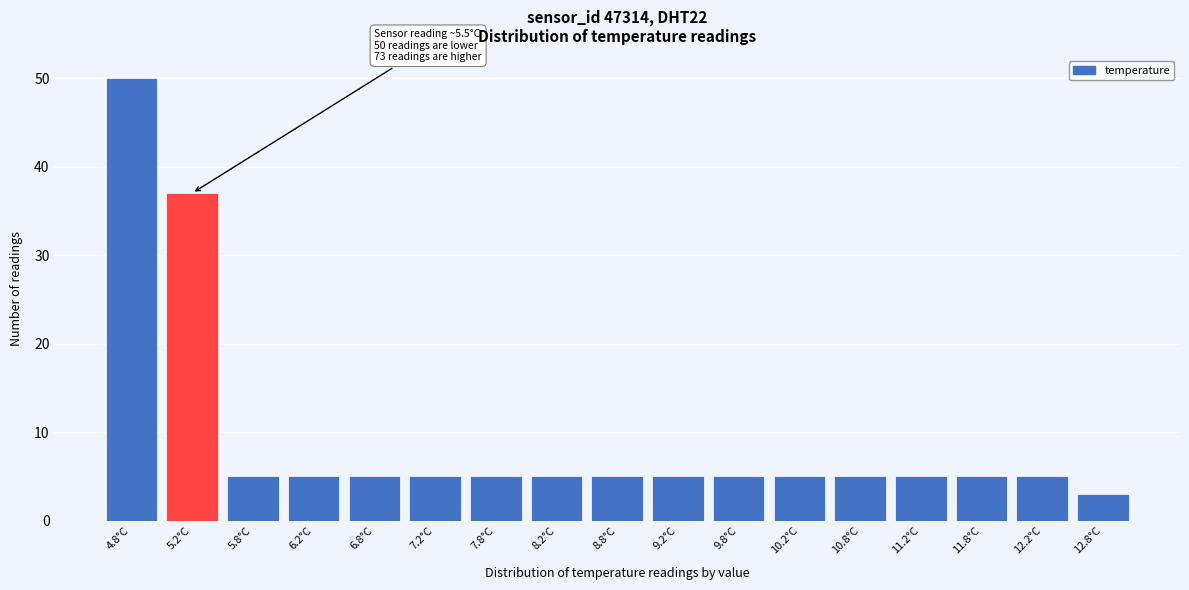

Reading left to right, transcribe all the data shown in this chart.

50	37	5	5	5	5	5	5	5	5	5	5	5	5	5	5	3